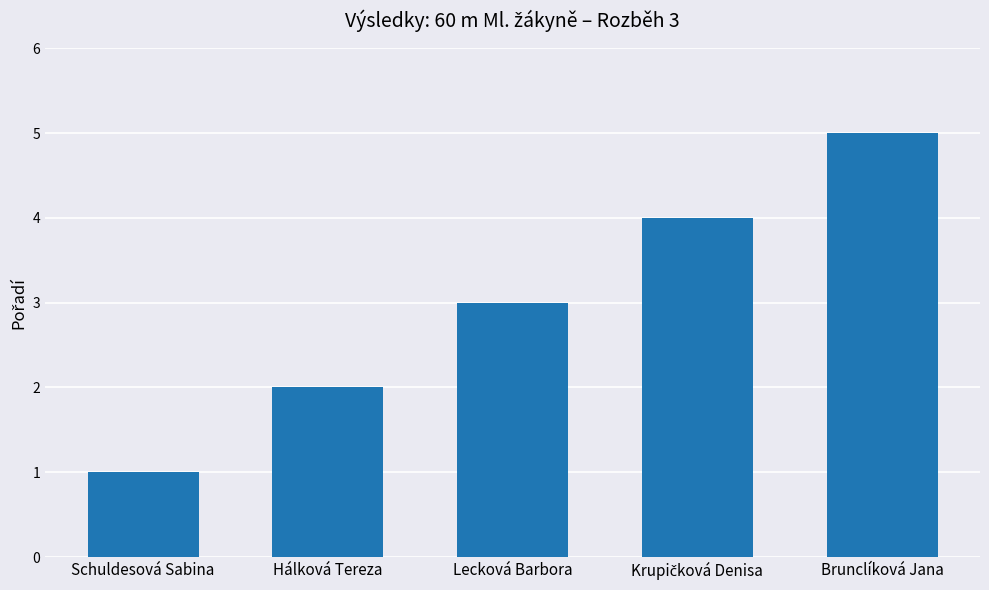

At which label is the value closest to 3?

Lecková Barbora